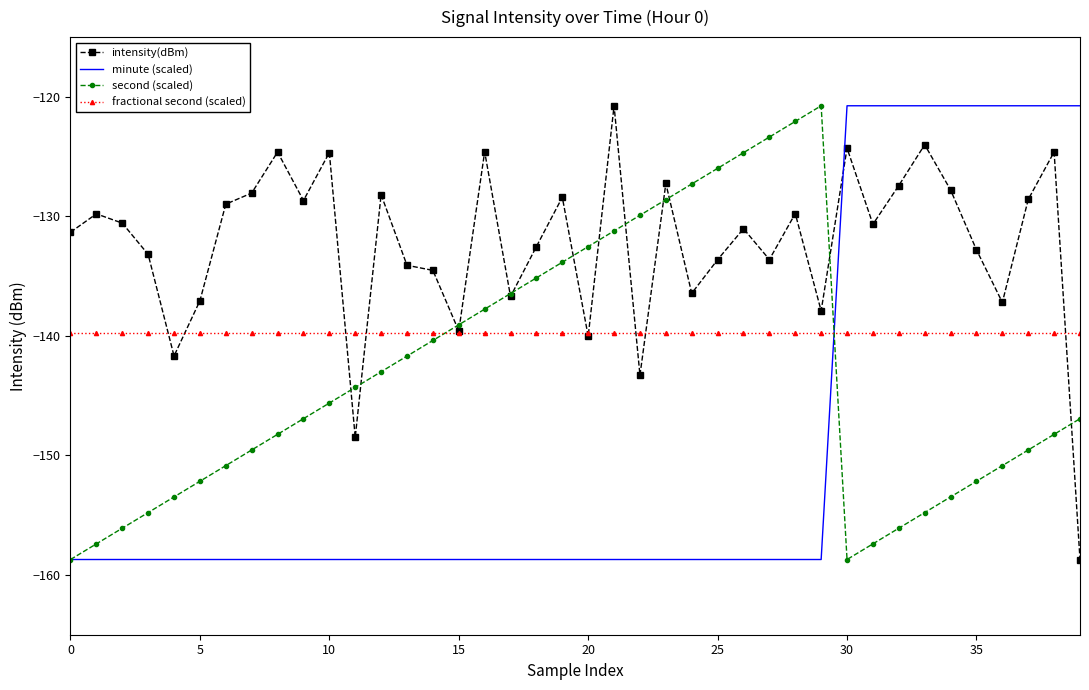

True or false: minute (scaled) and intensity(dBm) cross at least once.

True